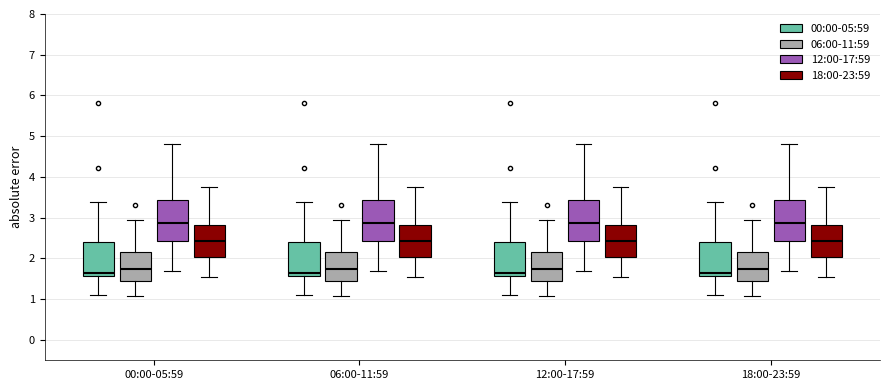

Reading left to right, read every box against the y-axis: the position of its median line, the range the box covers, and the ends of its whiskers. The values are not printed on the chart, so give them approximately, as read against the axis.

00:00-05:59 (00:00-05:59): median 1.7, box 1.6 to 2.4, whiskers 1.1 to 3.4
00:00-05:59 (06:00-11:59): median 1.8, box 1.4 to 2.2, whiskers 1.1 to 3.0
00:00-05:59 (12:00-17:59): median 2.9, box 2.4 to 3.4, whiskers 1.7 to 4.8
00:00-05:59 (18:00-23:59): median 2.4, box 2.0 to 2.8, whiskers 1.6 to 3.8
06:00-11:59 (00:00-05:59): median 1.7, box 1.6 to 2.4, whiskers 1.1 to 3.4
06:00-11:59 (06:00-11:59): median 1.8, box 1.4 to 2.2, whiskers 1.1 to 3.0
06:00-11:59 (12:00-17:59): median 2.9, box 2.4 to 3.4, whiskers 1.7 to 4.8
06:00-11:59 (18:00-23:59): median 2.4, box 2.0 to 2.8, whiskers 1.6 to 3.8
12:00-17:59 (00:00-05:59): median 1.7, box 1.6 to 2.4, whiskers 1.1 to 3.4
12:00-17:59 (06:00-11:59): median 1.8, box 1.4 to 2.2, whiskers 1.1 to 3.0
12:00-17:59 (12:00-17:59): median 2.9, box 2.4 to 3.4, whiskers 1.7 to 4.8
12:00-17:59 (18:00-23:59): median 2.4, box 2.0 to 2.8, whiskers 1.6 to 3.8
18:00-23:59 (00:00-05:59): median 1.7, box 1.6 to 2.4, whiskers 1.1 to 3.4
18:00-23:59 (06:00-11:59): median 1.8, box 1.4 to 2.2, whiskers 1.1 to 3.0
18:00-23:59 (12:00-17:59): median 2.9, box 2.4 to 3.4, whiskers 1.7 to 4.8
18:00-23:59 (18:00-23:59): median 2.4, box 2.0 to 2.8, whiskers 1.6 to 3.8